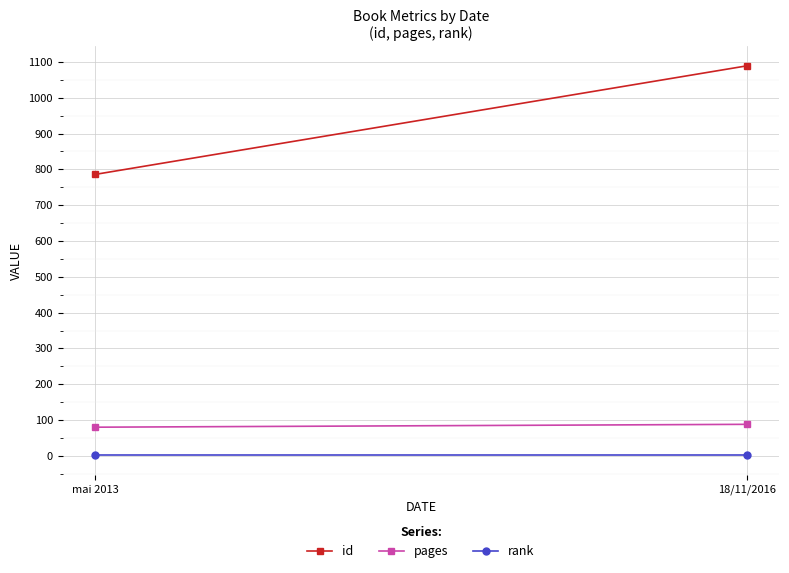

How many categories are shown in the chart?

2